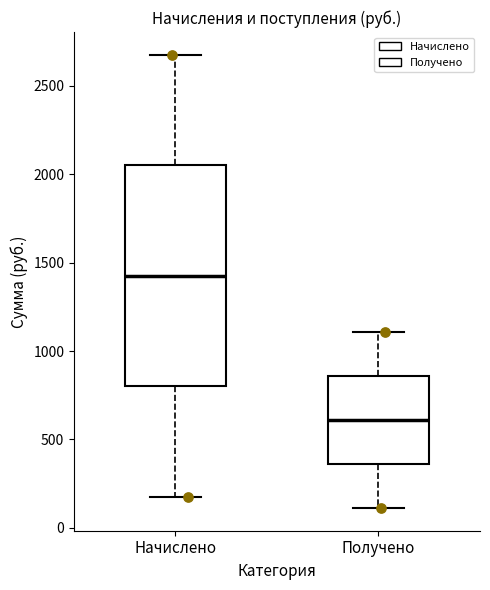

Reading left to right, read every box against the y-axis: the position of its median line, the range the box covers, and the ends of its whiskers. The values are not printed on the chart, so give them approximately, as read against the axis.

Начислено: median 1450, box 800 to 2050, whiskers 150 to 2700
Получено: median 600, box 350 to 850, whiskers 100 to 1100